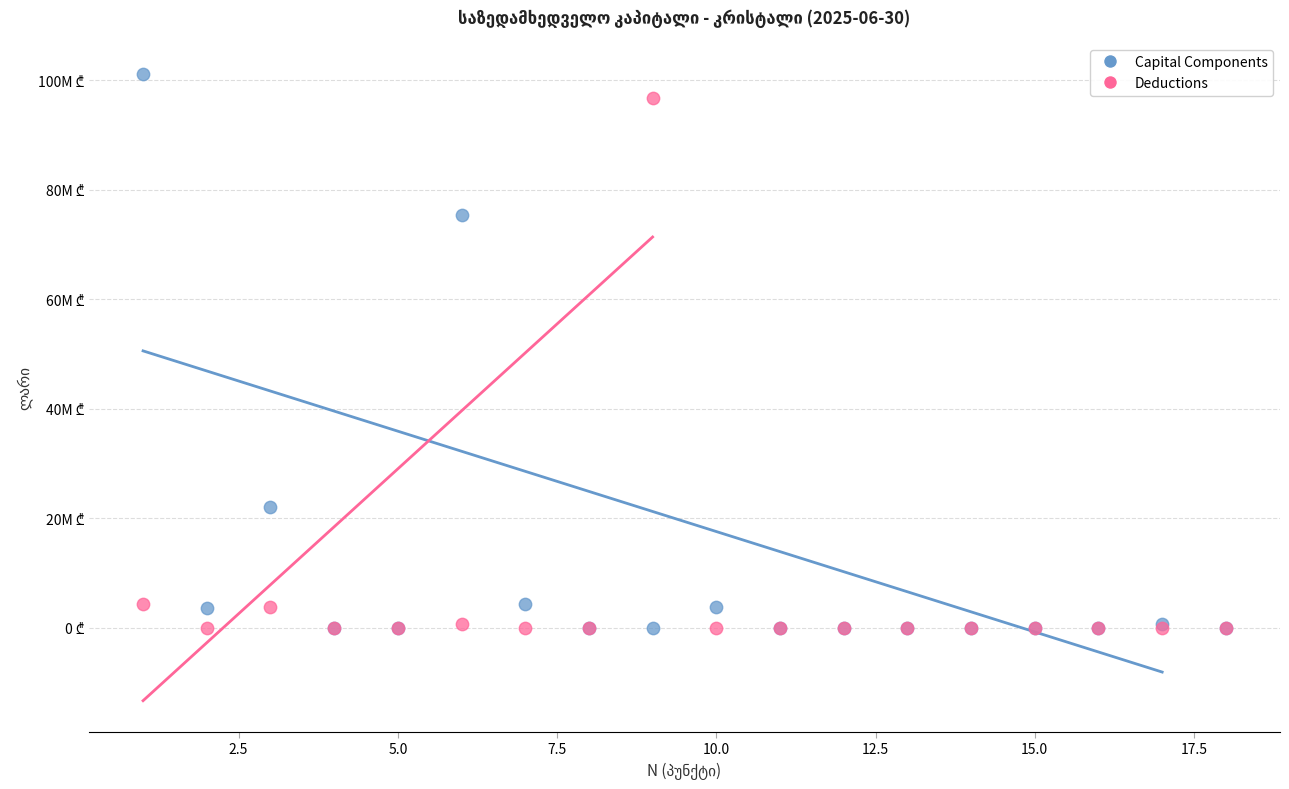

Which series reaches the maximum Y coordinate?

Capital Components